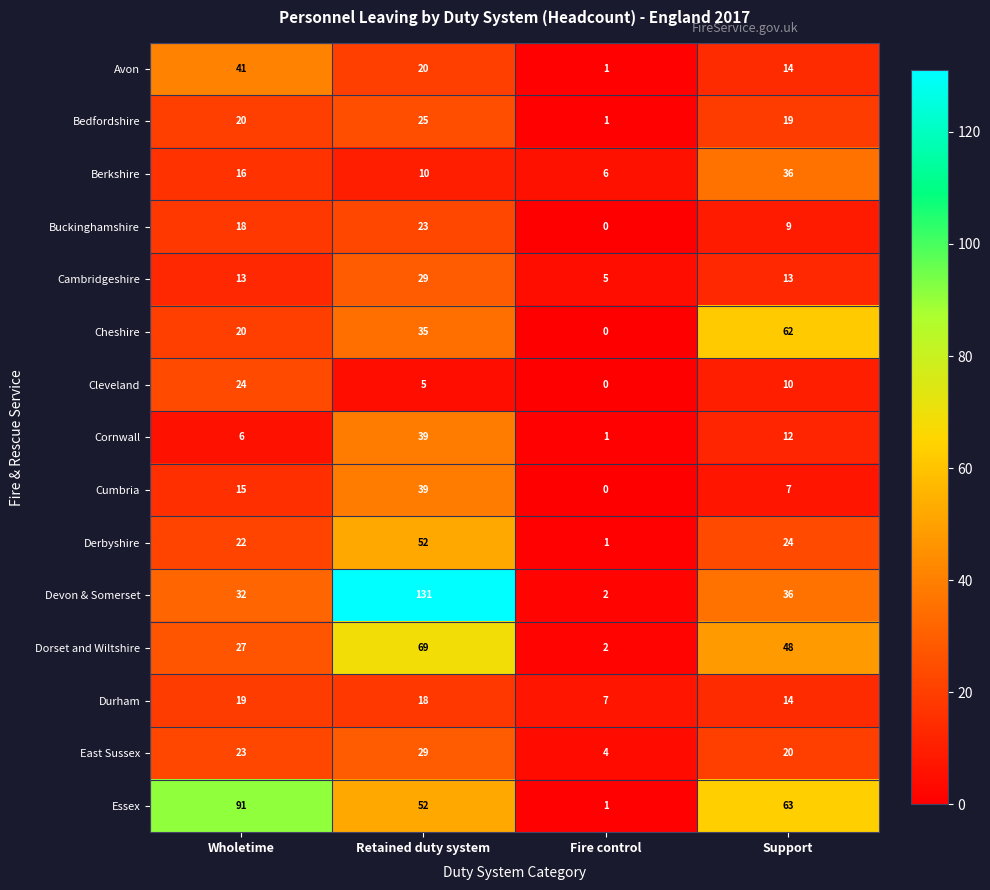

What is the greatest value displayed?

131